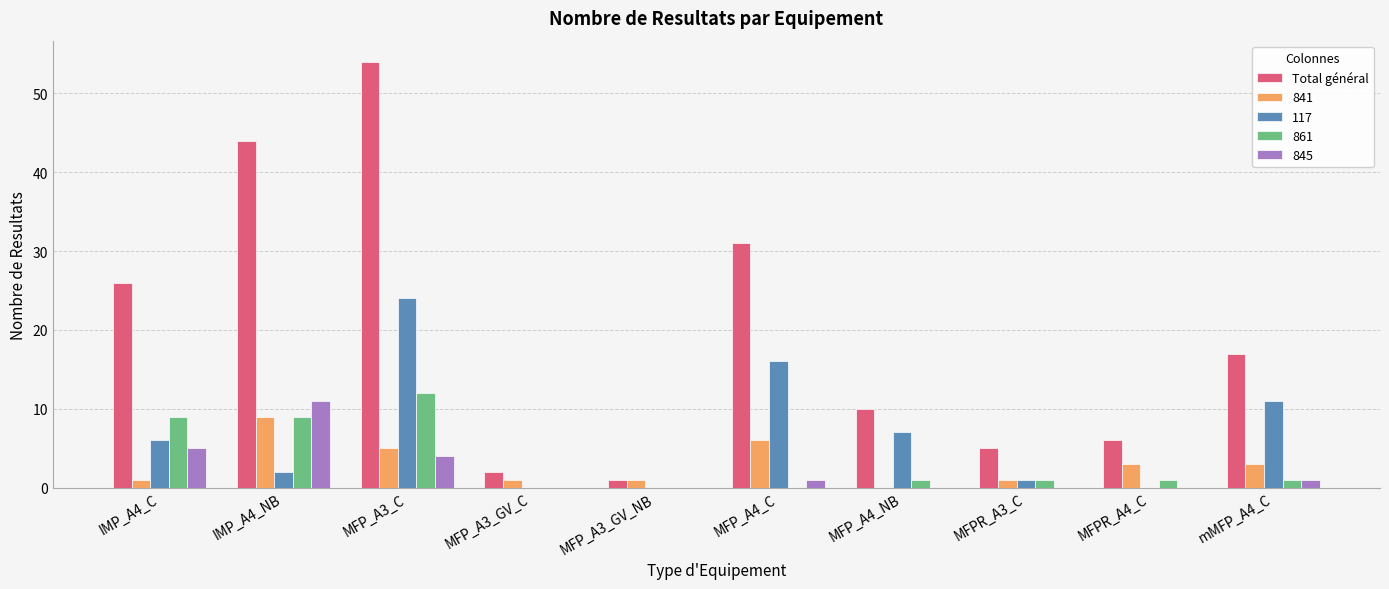

Are the bars horizontal?

No